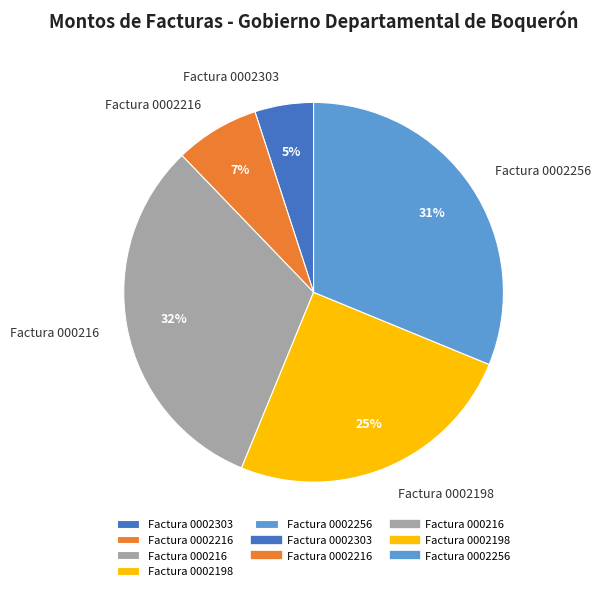

Does Factura 0002256 account for over 50% of the chart?

No